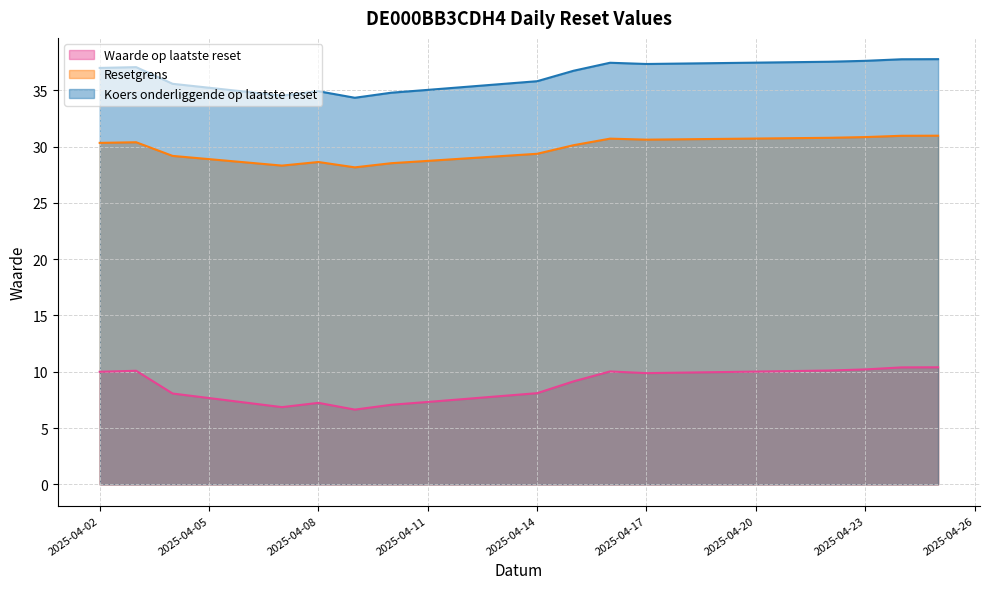

What is the difference between the Koers onderliggende op laatste reset values at 2025-04-25 and 2025-04-03?

0.7